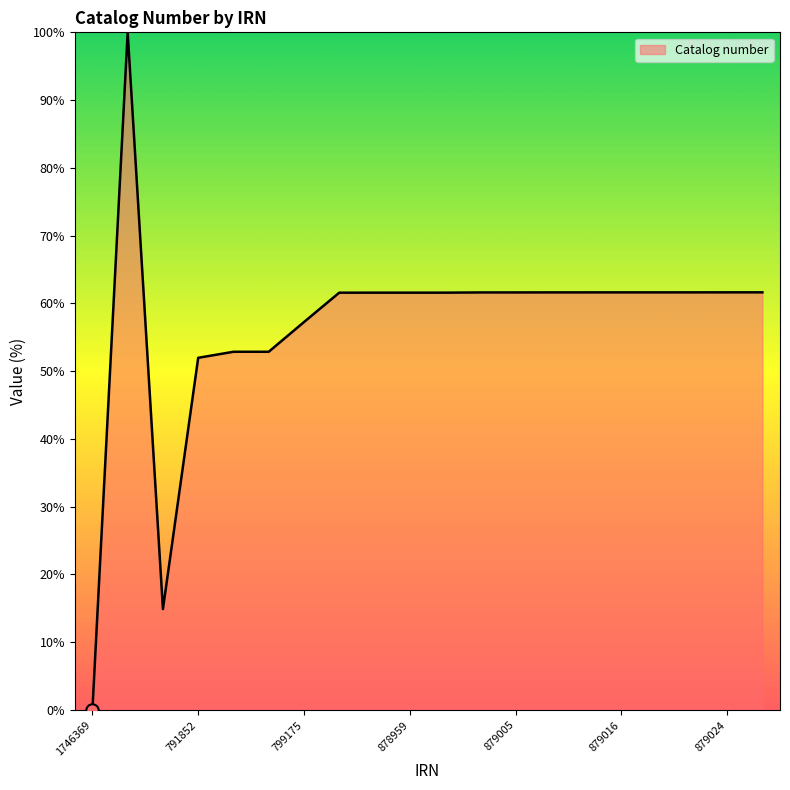

What is the maximum value shown in the chart?

100.0